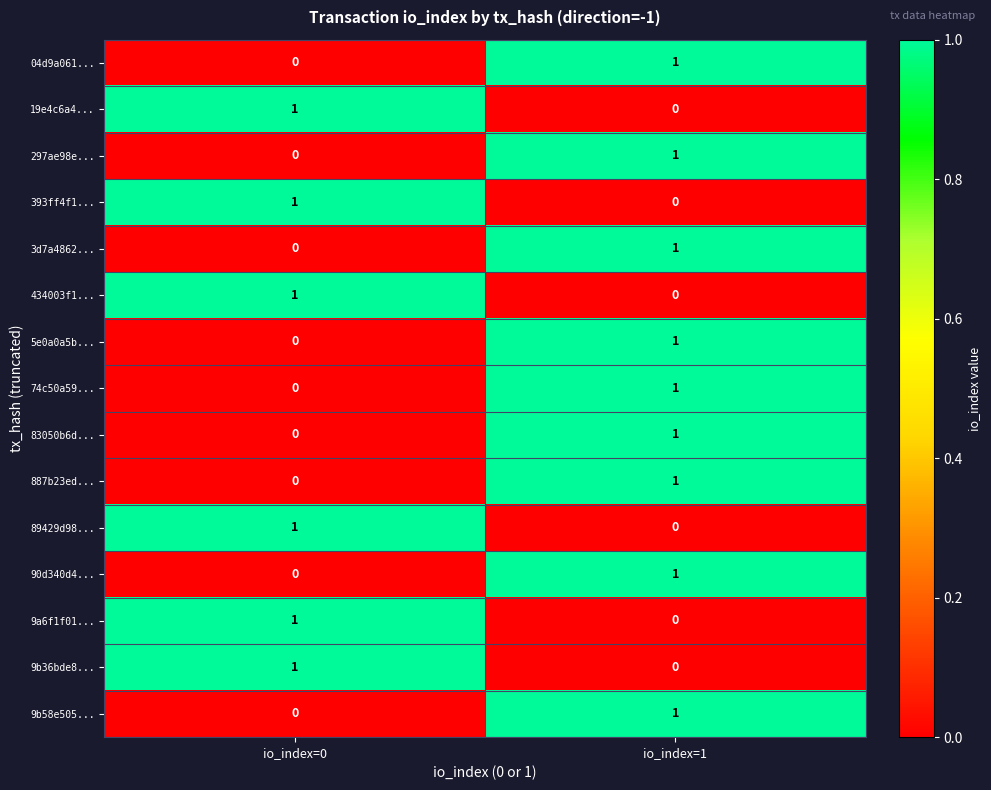

Is the value of 297ae98e... at io_index=0 greater than the value of 9a6f1f01... at io_index=0?

No